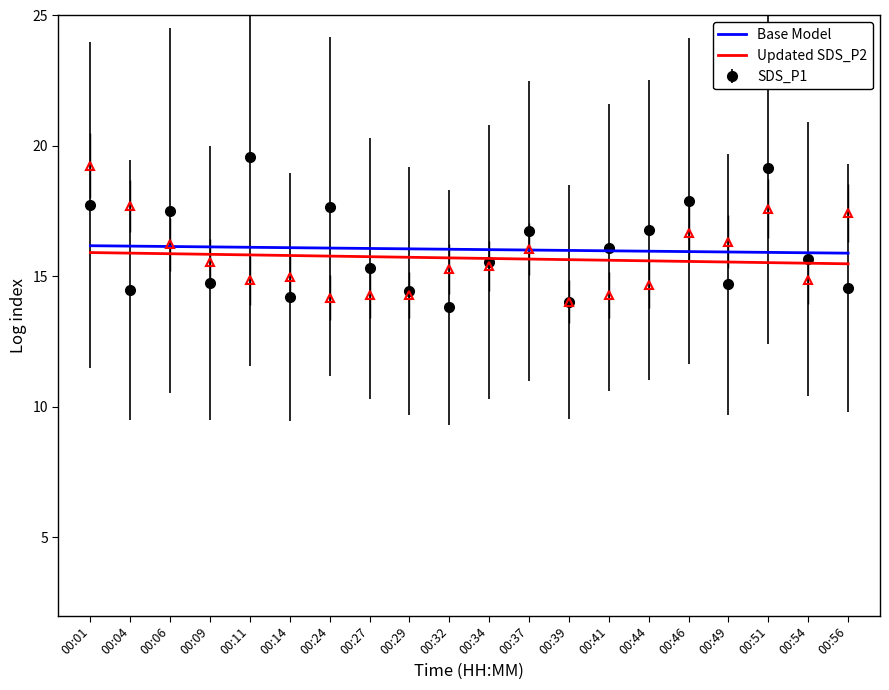

True or false: Updated SDS_P2 has more than 0 interior local peaks.

False